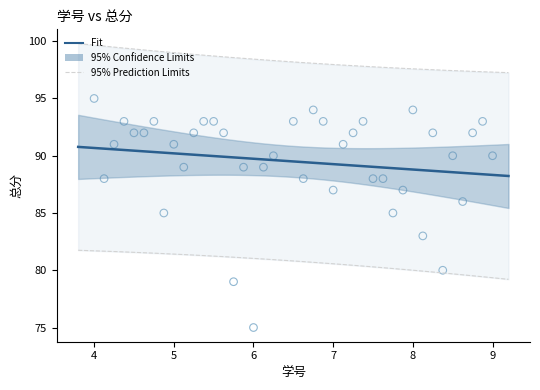

What is the range of Y values (max minus min)?

20